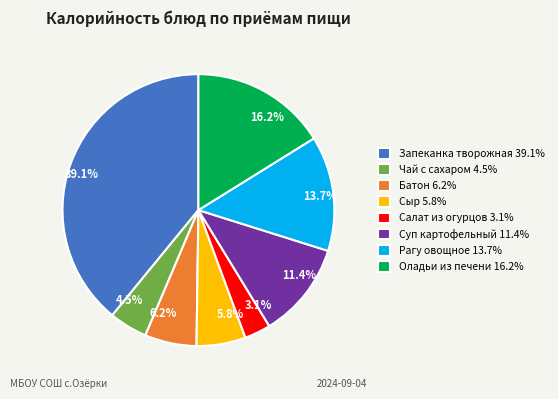

How many segments does this pie chart have?

8